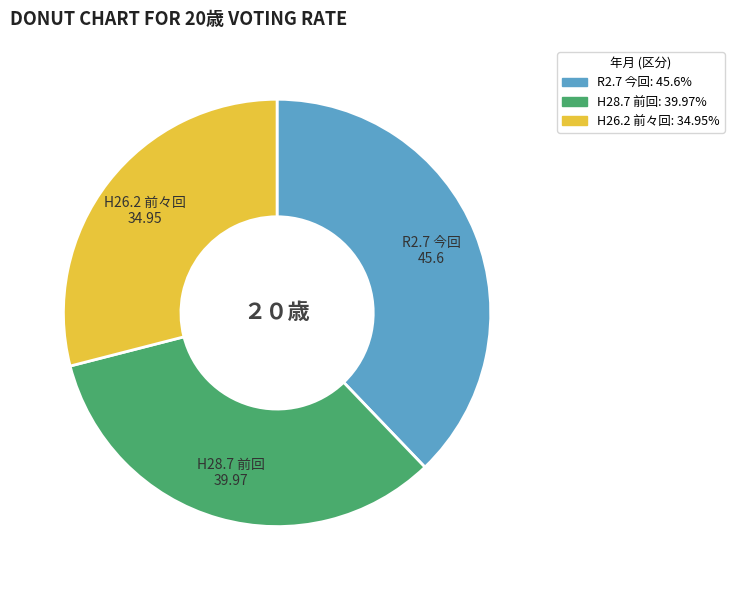

Is the sum of H26.2 前々回 and H28.7 前回 greater than half?

Yes